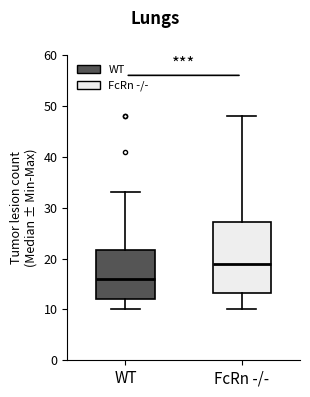

Which box is the tallest, from its lower edge to its upper edge?

FcRn -/-